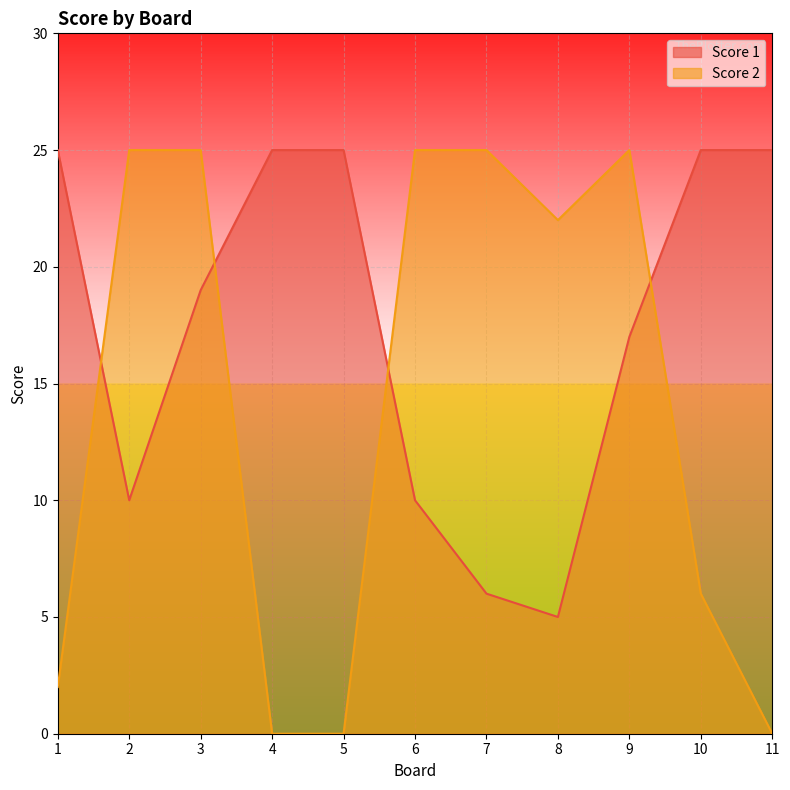

How many lines are shown in the chart?

2